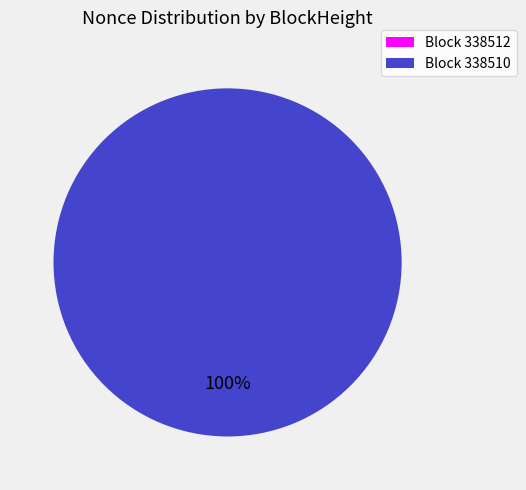

Is there any slice that represents more than half of the pie?

Yes